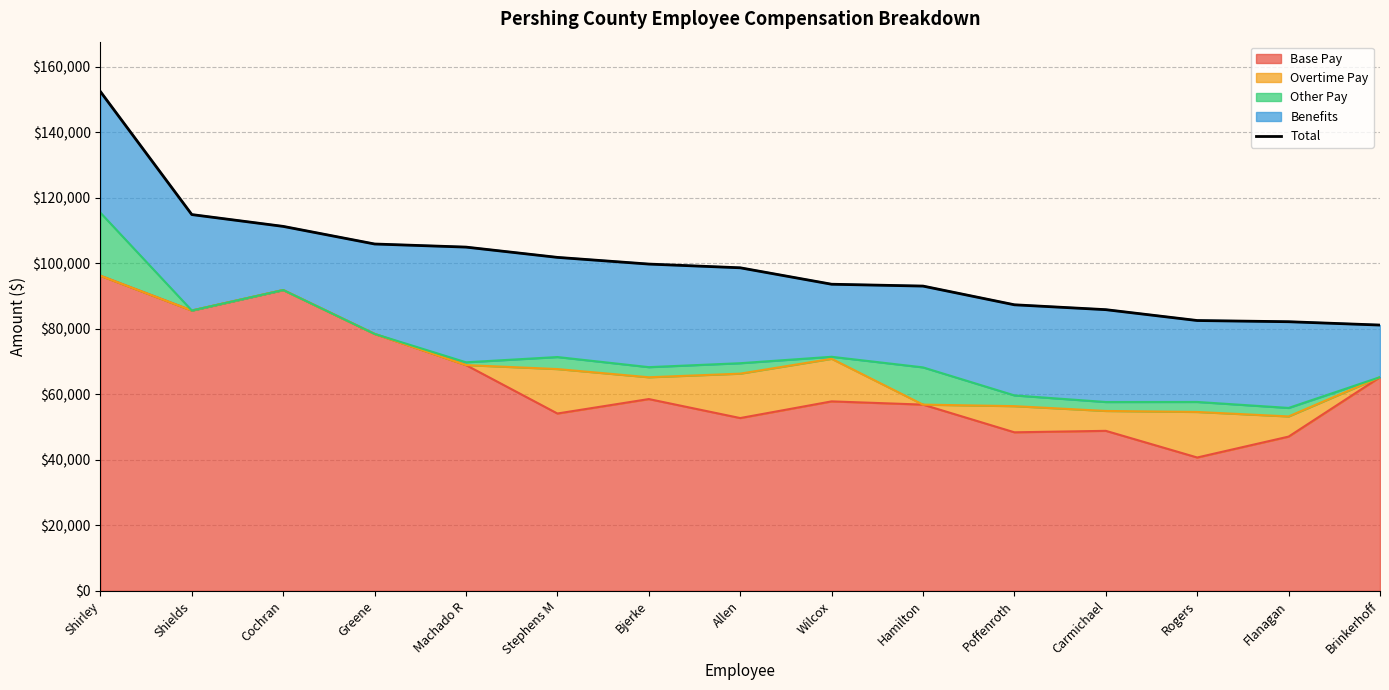

Is it true that Base Pay equals 39547.6 at Bjerke?

False